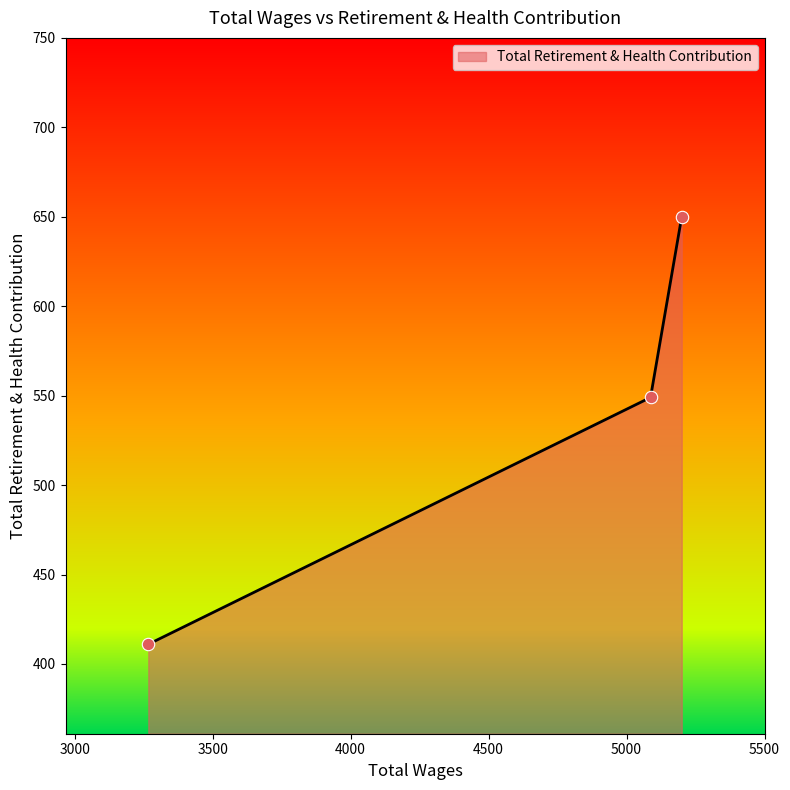

What is the sum of all values?

1610